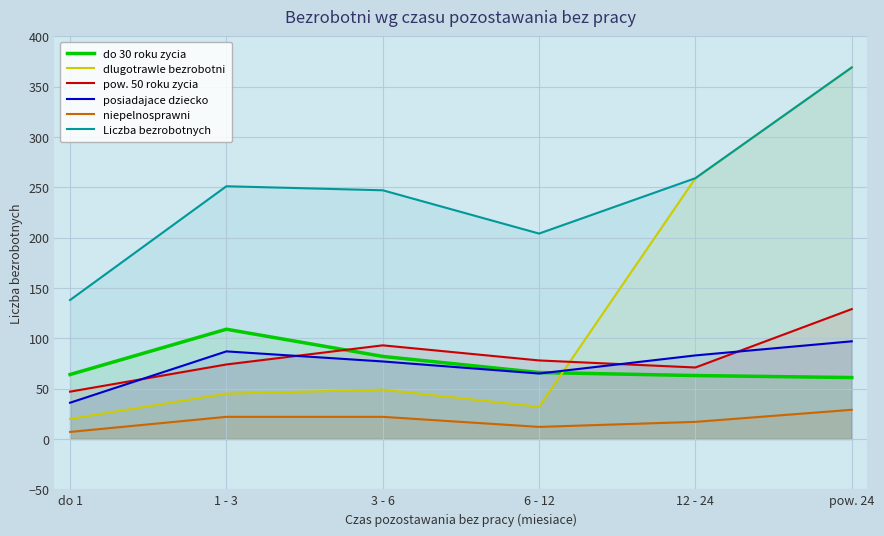

What is the average value of the dlugotrawle bezrobotni series?

129